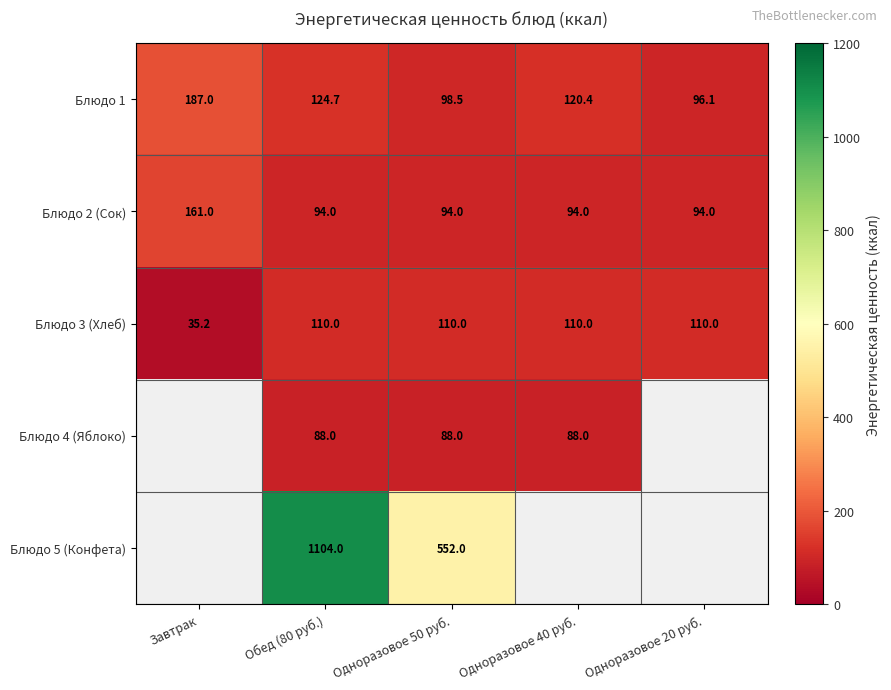

Is it true that Блюдо 2 (Сок) equals 161.0 at Завтрак?

True